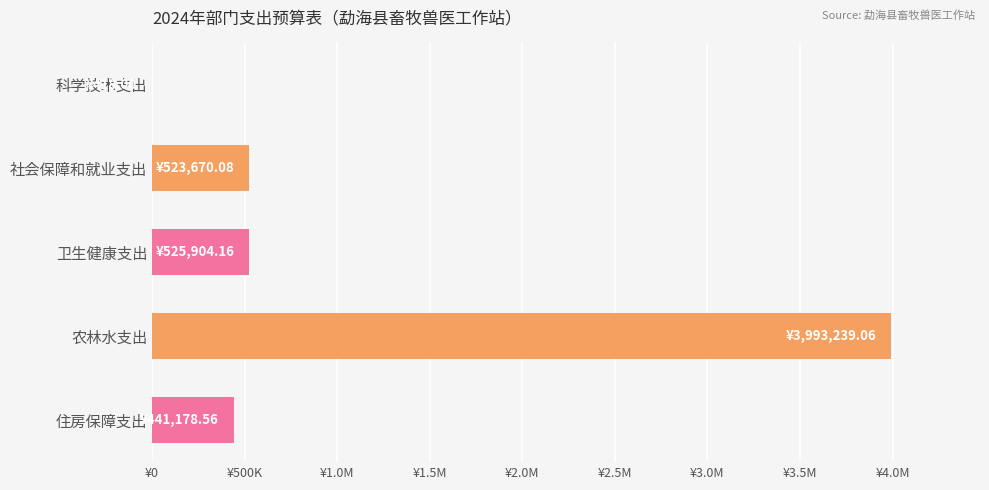

True or false: the data shows 893179.6 at 卫生健康支出.

False